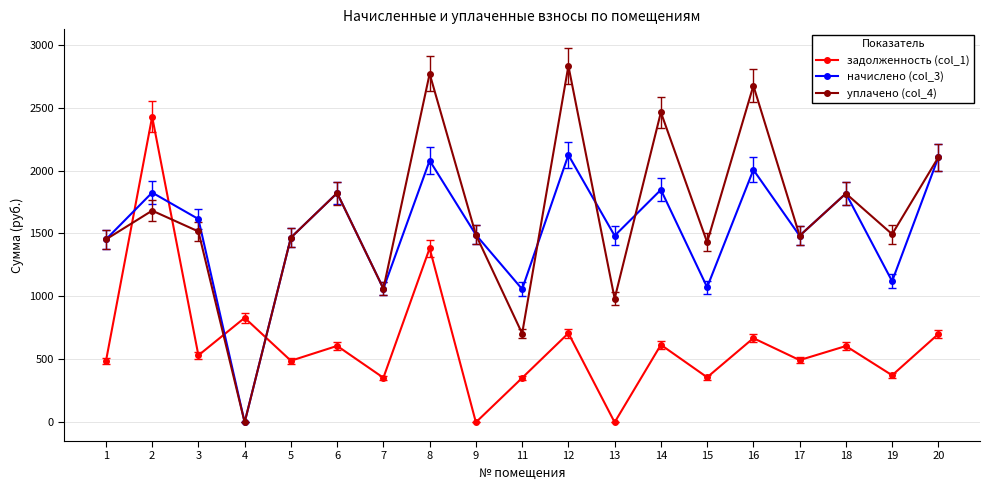

At which category does уплачено (col_4) reach its first local valley?

4